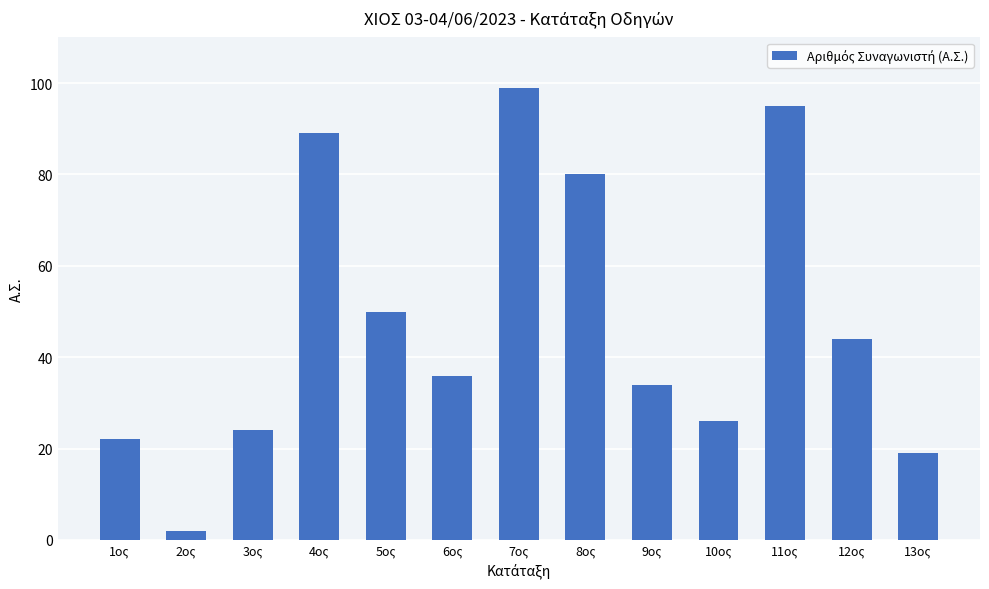

What is the minimum value shown in the chart?

2